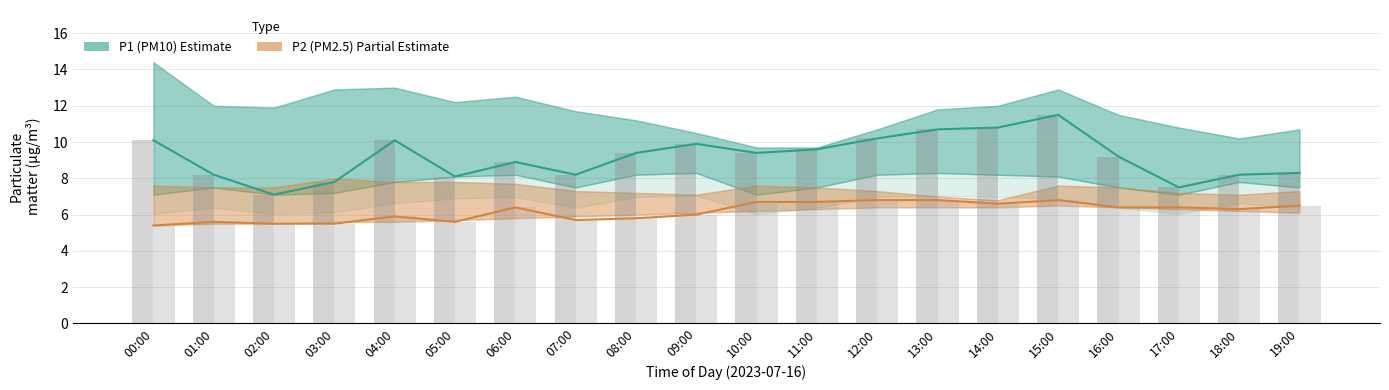

At 19:00, list the series in order from smallest to largest.

P2 (PM2.5), P1 (PM10)